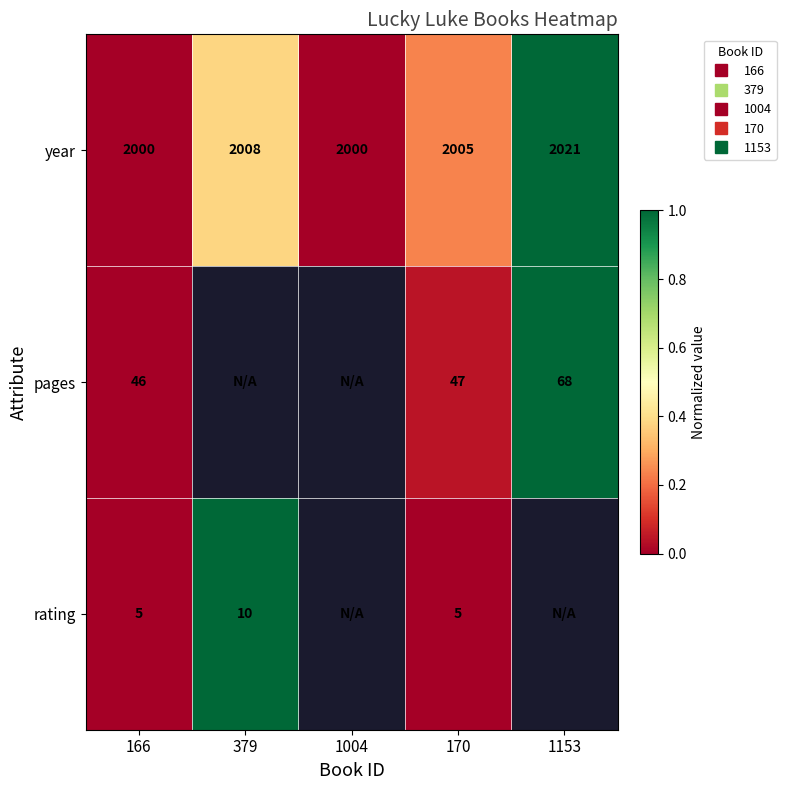

At 1153, list the series in order from largest to smallest.

year, pages, rating